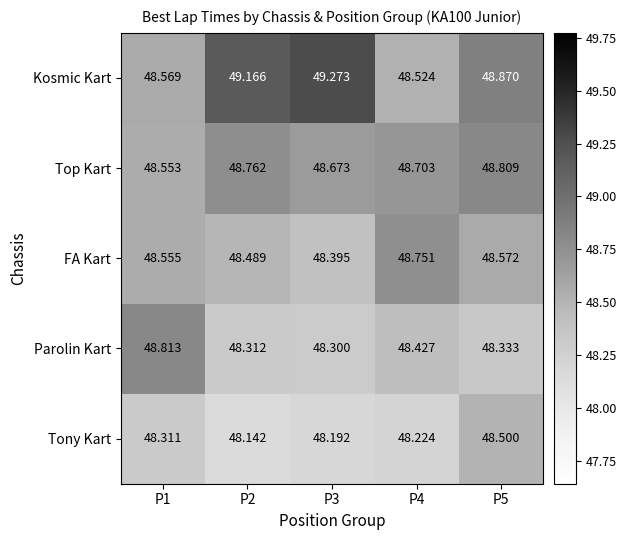

Which series has the largest total across all categories?

Kosmic Kart